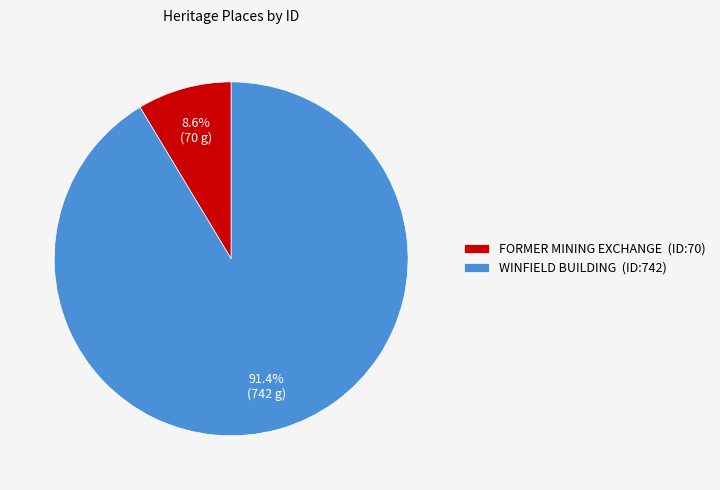

To the nearest percent, what is the difference between the largest and smallest slice percentages?

83%